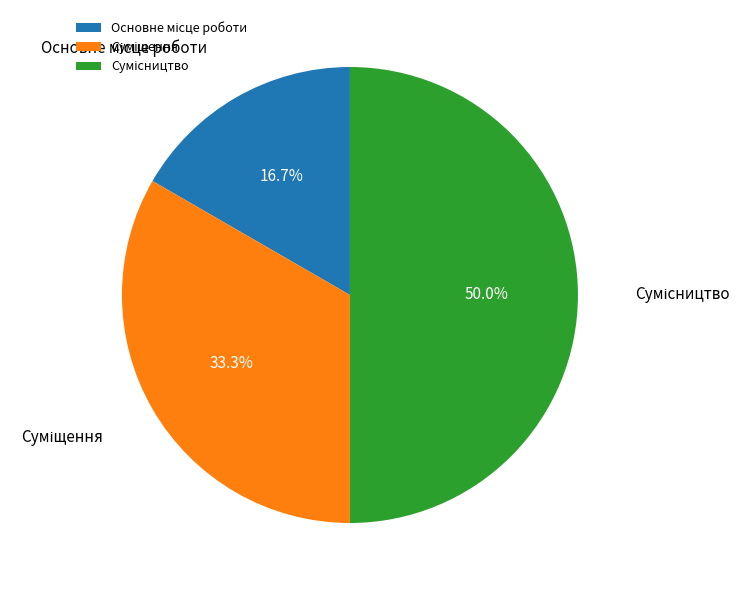

Which has a higher value, Сумісництво or Суміщення?

Сумісництво